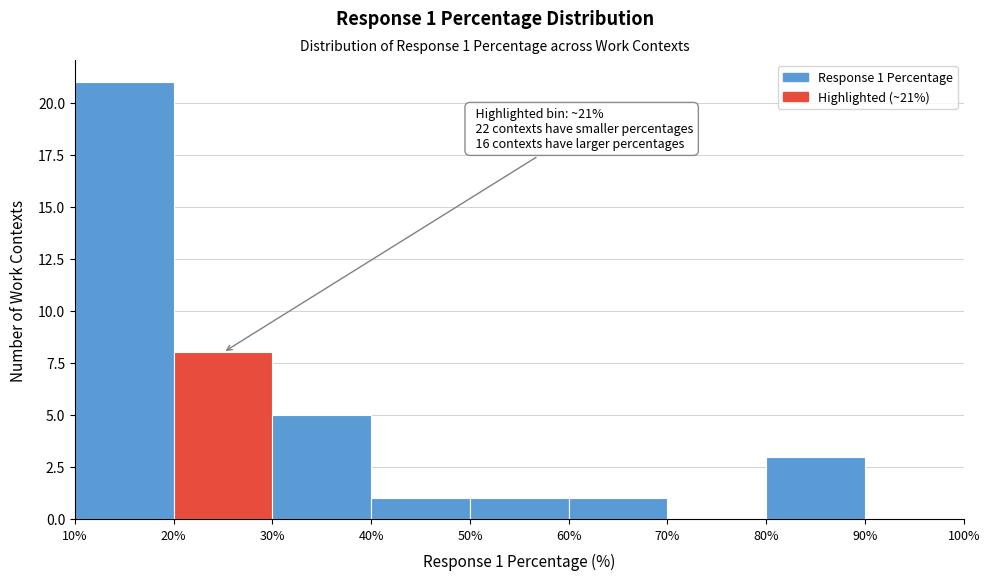

Over which range of the x-axis is the bar tallest?

10% to 20%